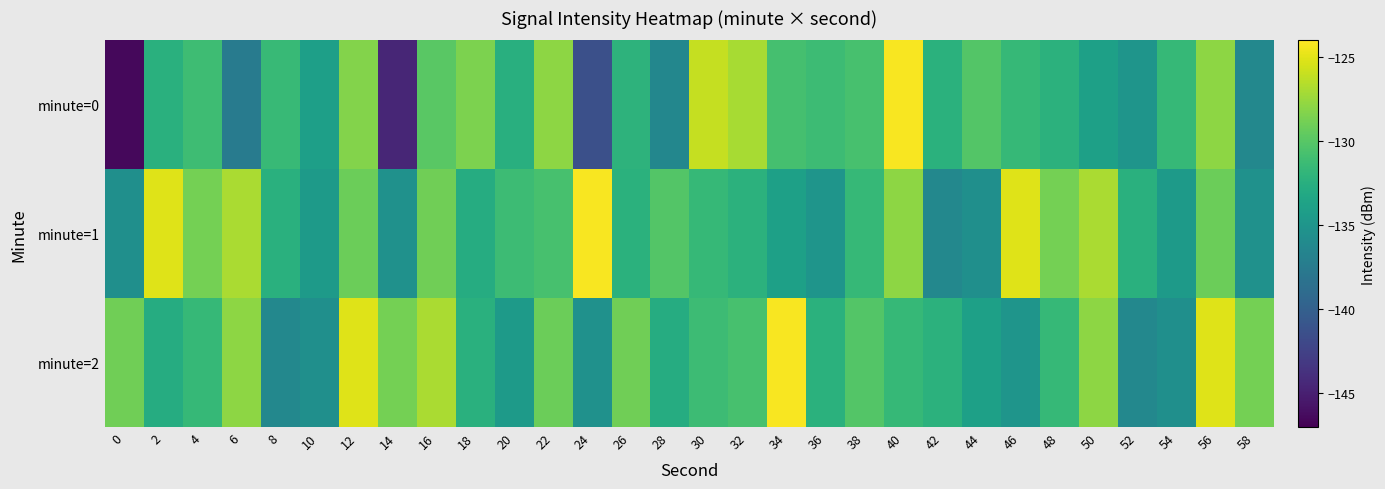

Reading right to left, what are all the values shown in this chart?

minute=0: 58=-136.2	56=-127.9	54=-131.6	52=-135.0	50=-134.0	48=-132.2	46=-131.6	44=-130.2	42=-132.3	40=-124.2	38=-130.7	36=-131.3	34=-130.8	32=-127.1	30=-126.0	28=-136.3	26=-132.1	24=-141.4	22=-128.0	20=-132.5	18=-128.5	16=-129.9	14=-144.5	12=-128.3	10=-134.0	8=-131.5	6=-137.4	4=-131.1	2=-132.4	0=-146.5
minute=1: 58=-135.4	56=-129.1	54=-134.4	52=-132.4	50=-126.9	48=-128.8	46=-125.1	44=-135.6	42=-136.2	40=-127.9	38=-131.6	36=-135.0	34=-134.0	32=-132.2	30=-131.6	28=-130.2	26=-132.3	24=-124.2	22=-130.7	20=-131.3	18=-132.7	16=-128.9	14=-135.4	12=-129.1	10=-134.4	8=-132.4	6=-126.9	4=-128.8	2=-125.1	0=-135.6
minute=2: 58=-128.8	56=-125.1	54=-135.6	52=-136.2	50=-127.9	48=-131.6	46=-135.0	44=-134.0	42=-132.2	40=-131.6	38=-130.2	36=-132.3	34=-124.2	32=-130.7	30=-131.3	28=-132.7	26=-128.9	24=-135.4	22=-129.1	20=-134.4	18=-132.4	16=-126.9	14=-128.8	12=-125.1	10=-135.6	8=-136.2	6=-127.9	4=-131.6	2=-132.7	0=-128.9